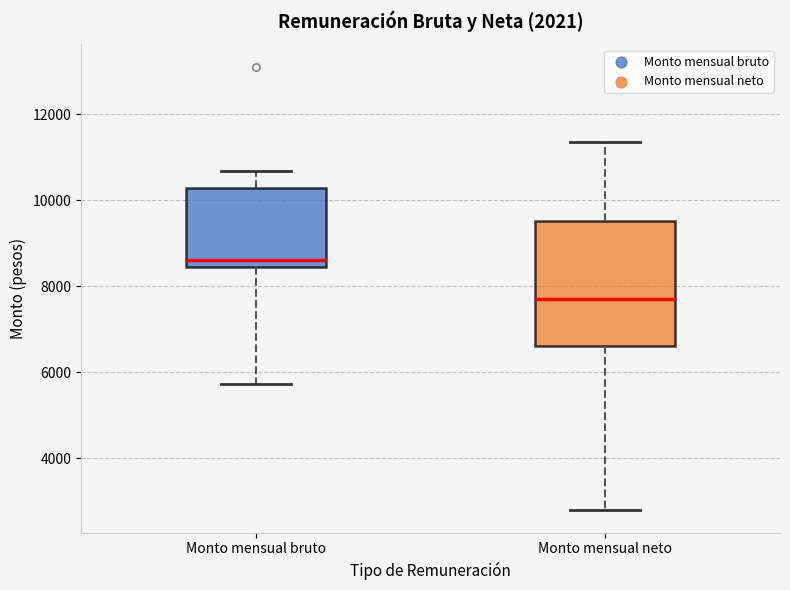

Reading left to right, transcribe this box plot: for each box, give where its median line is, the range the box spans, and where its two whiskers end, as read against the y-axis. The values are not printed on the chart, so give them approximately, as read against the axis.

Monto mensual bruto: median 8600, box 8400 to 10200, whiskers 5800 to 10600
Monto mensual neto: median 7800, box 6600 to 9600, whiskers 2800 to 11400